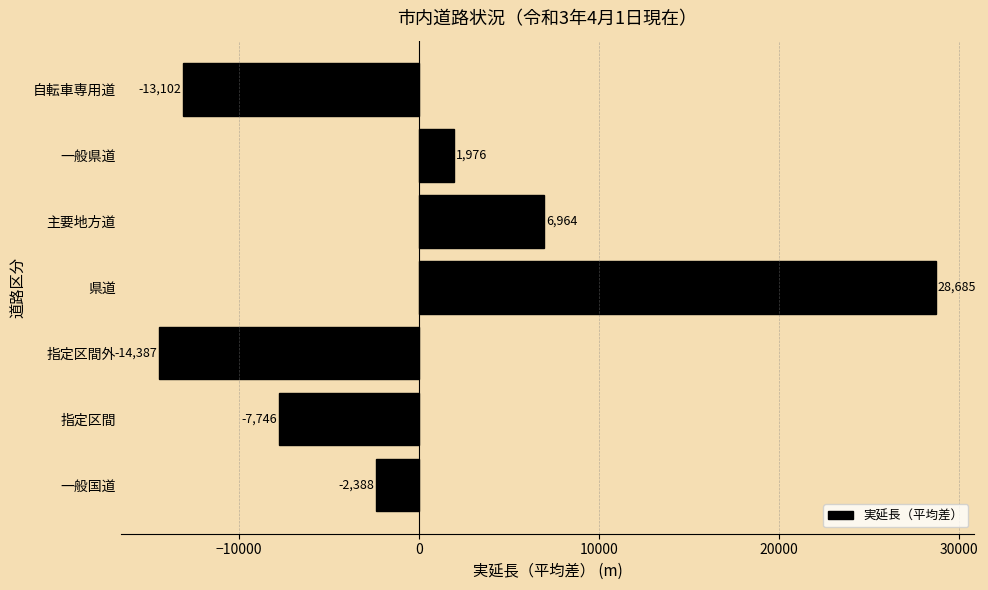

The value at 県道 is 28684.7. True or false?

True